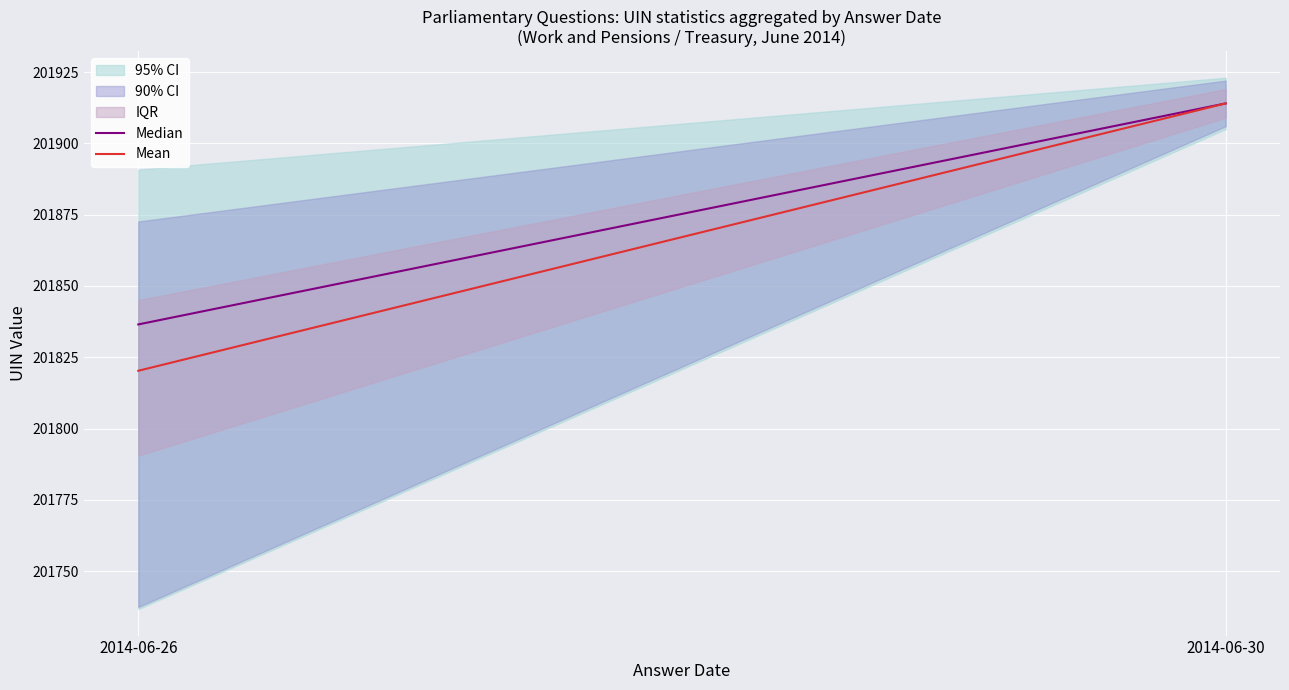

How many lines are shown in the chart?

2